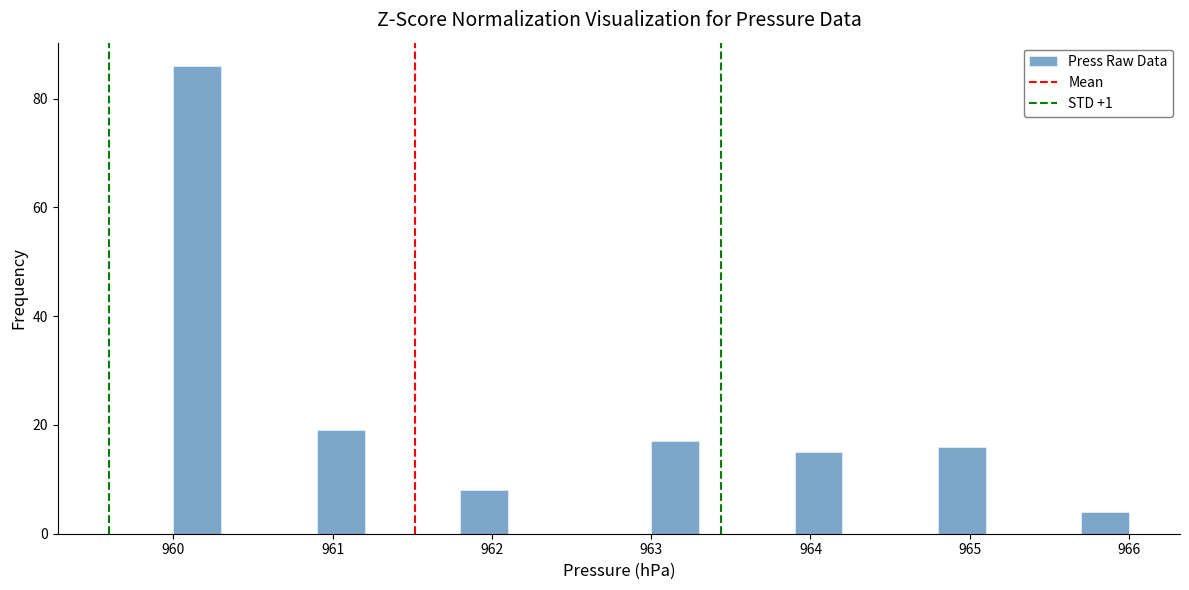

Read against the x-axis, roughly where is the centre of the tallest bar?

960.2